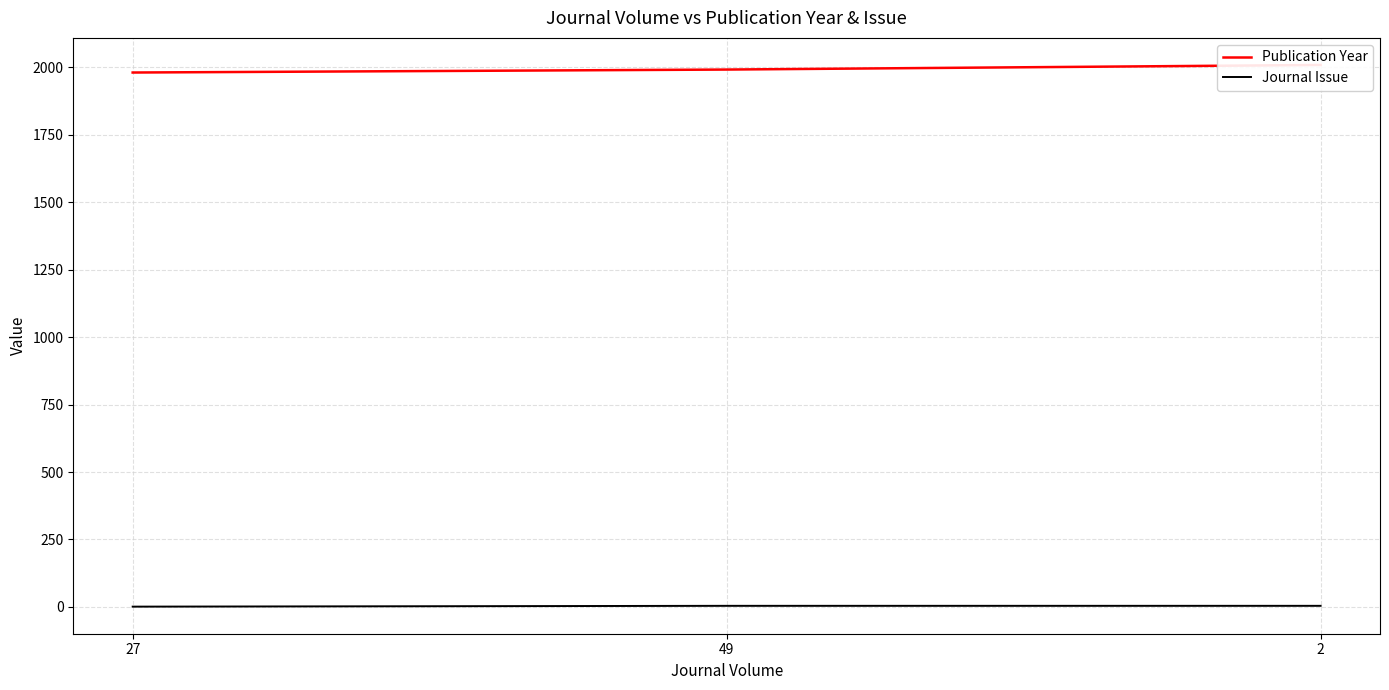

What is the minimum value for Publication Year?

1981